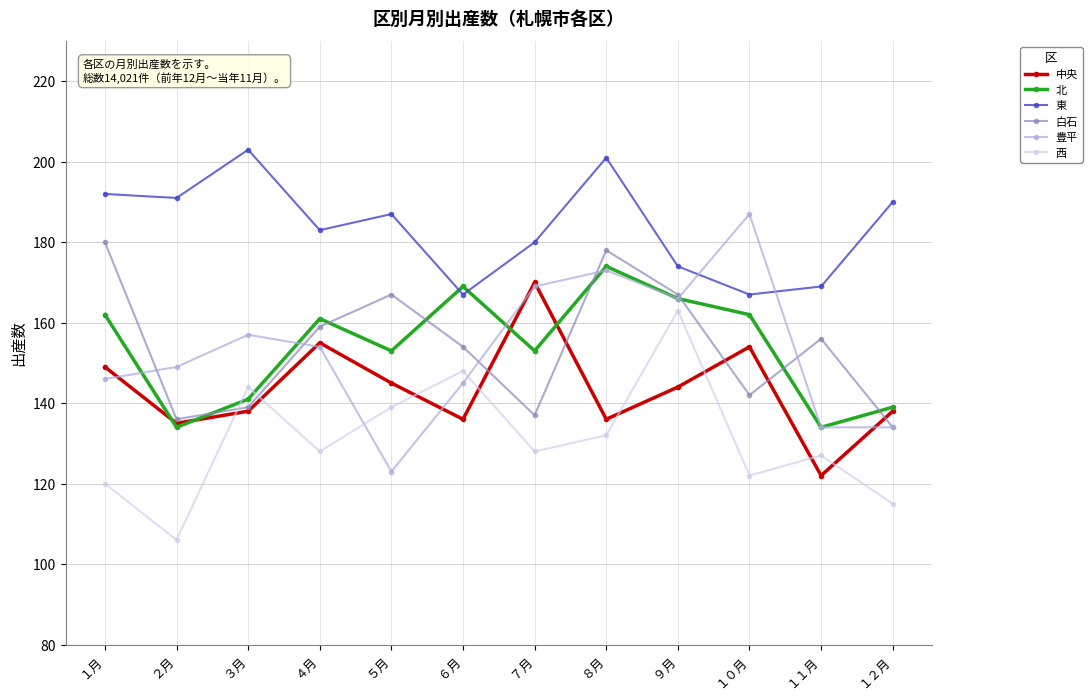

What is the highest value of the 白石 series?

180